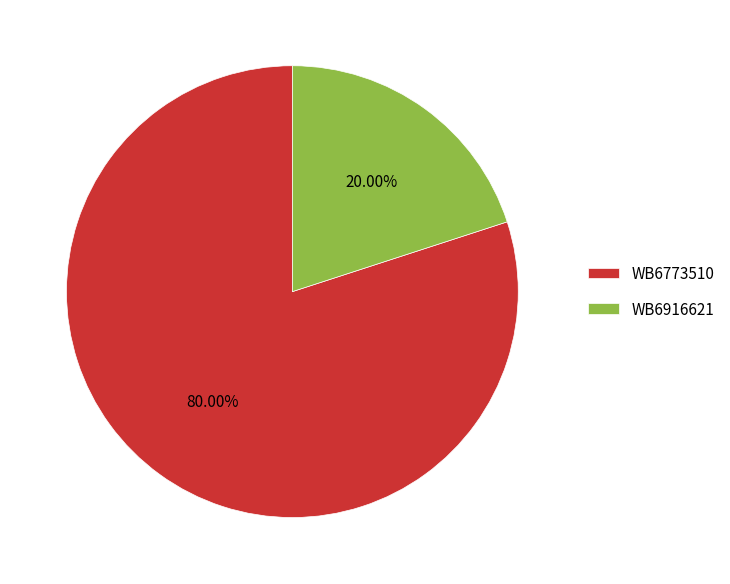

Which slice is the largest?

WB6773510